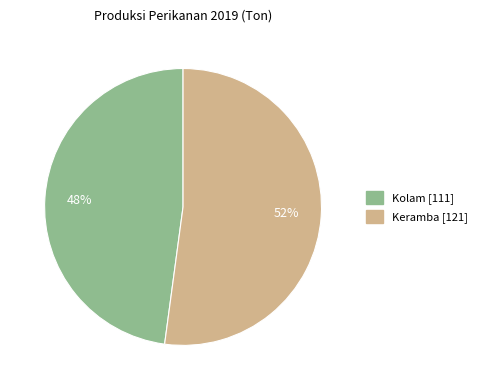

Does Keramba account for over 50% of the chart?

Yes